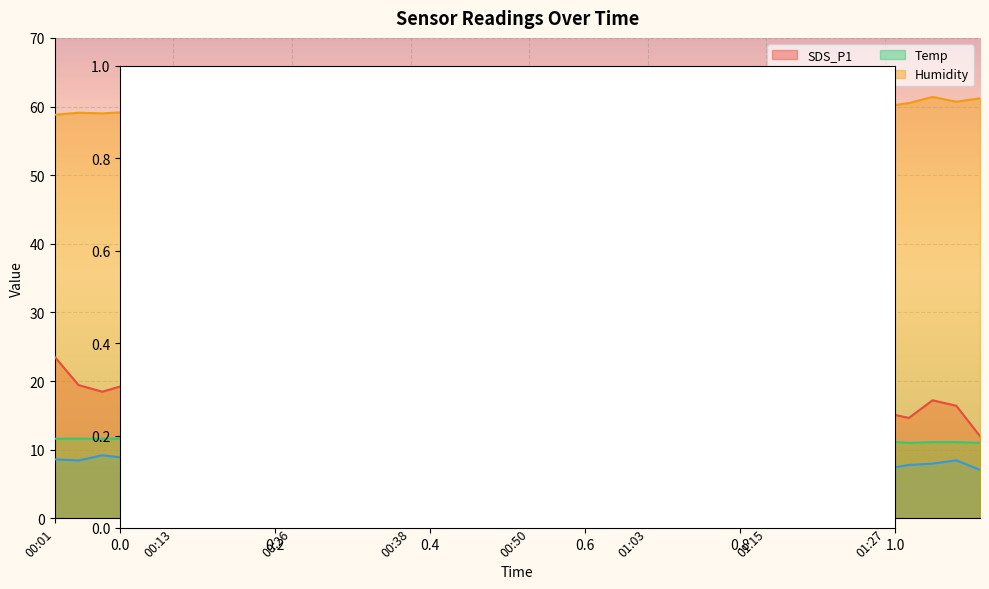

Where is the first local maximum for SDS_P1?

00:11